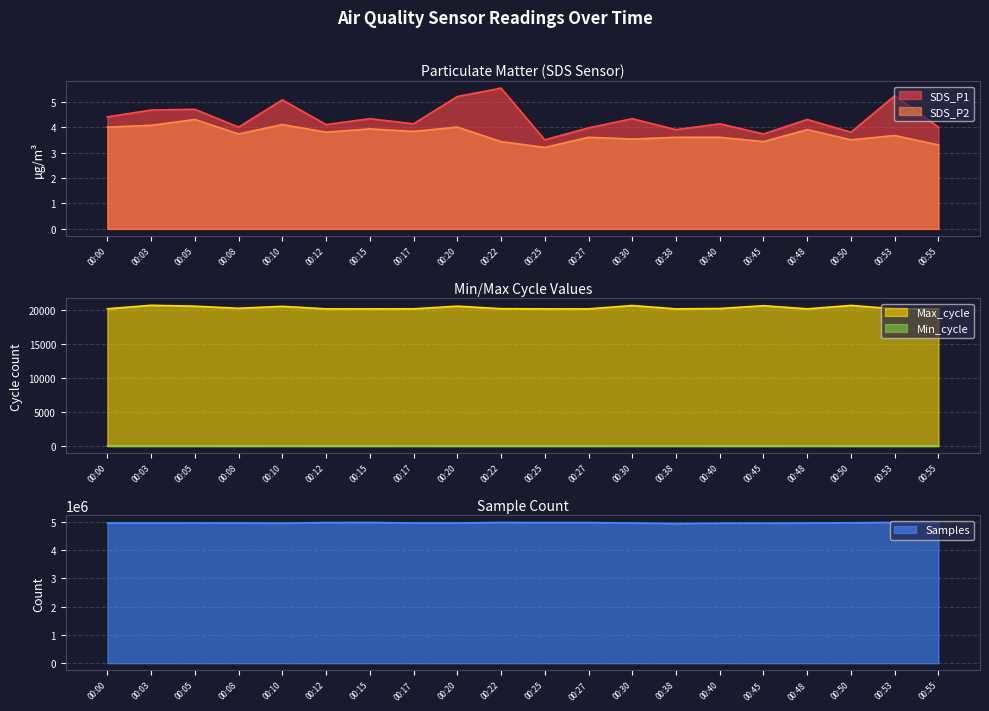

True or false: Min_cycle has more than 0 points higher than both neighbors.

True